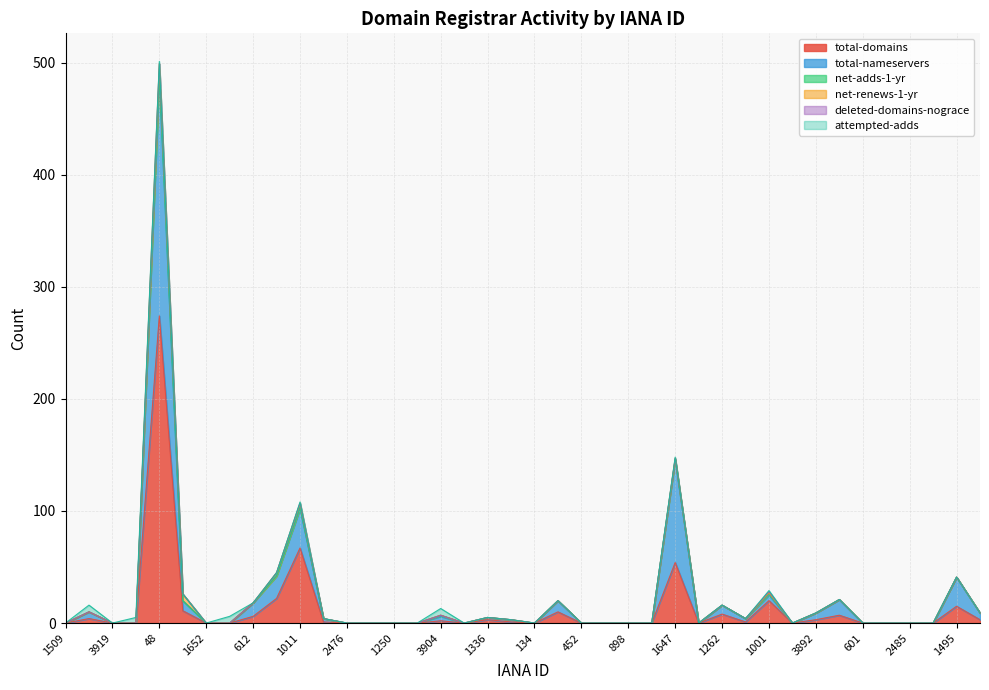

What is the difference between the maximum and minimum values in the deleted-domains-nograce series?

1